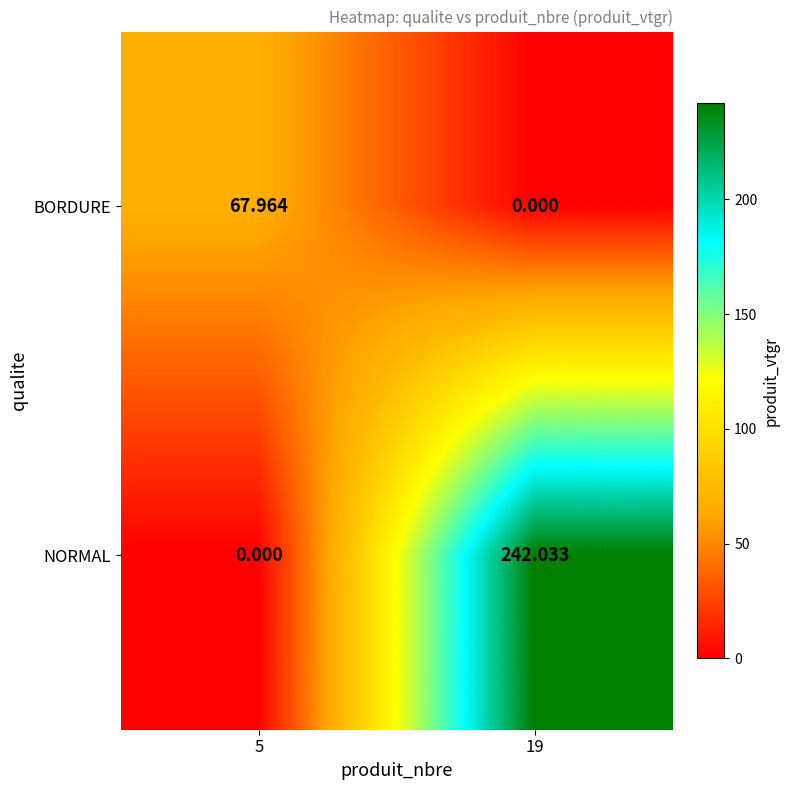

Which series changed the most between 5 and 19?

NORMAL